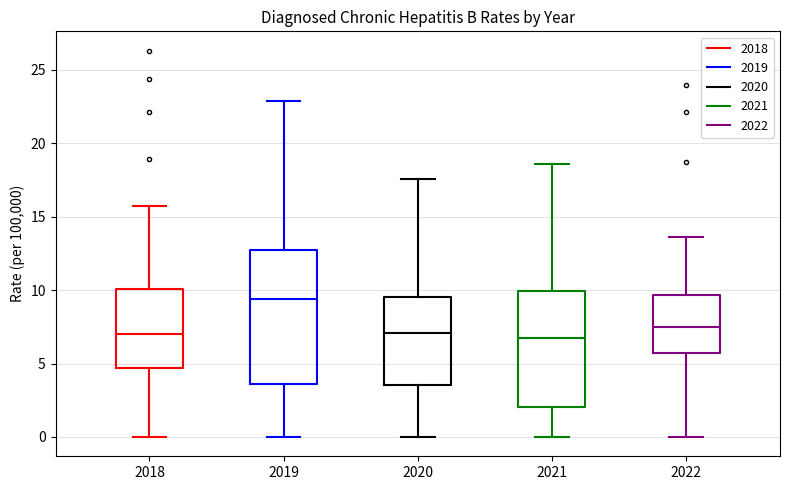

Reading left to right, transcribe this box plot: for each box, give where its median line is, the range the box spans, and where its two whiskers end, as read against the y-axis. The values are not printed on the chart, so give them approximately, as read against the axis.

2018: median 7.0, box 4.5 to 10.0, whiskers 0.0 to 15.5
2019: median 9.5, box 3.5 to 13.0, whiskers 0.0 to 23.0
2020: median 7.0, box 3.5 to 9.5, whiskers 0.0 to 17.5
2021: median 7.0, box 2.0 to 10.0, whiskers 0.0 to 18.5
2022: median 7.5, box 5.5 to 9.5, whiskers 0.0 to 13.5